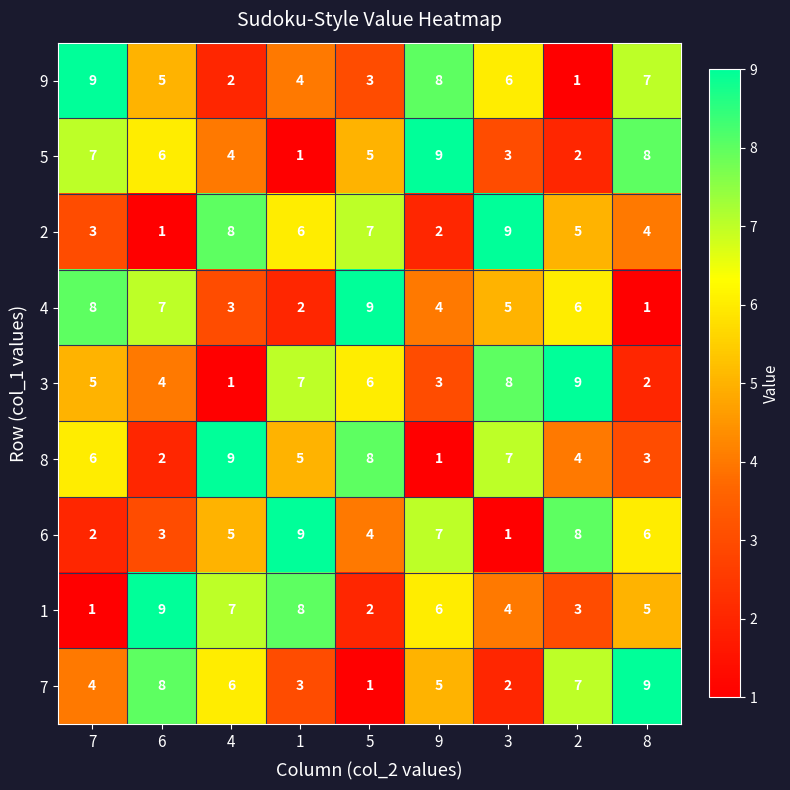

Is it true that 2 equals 4 at 8?

True